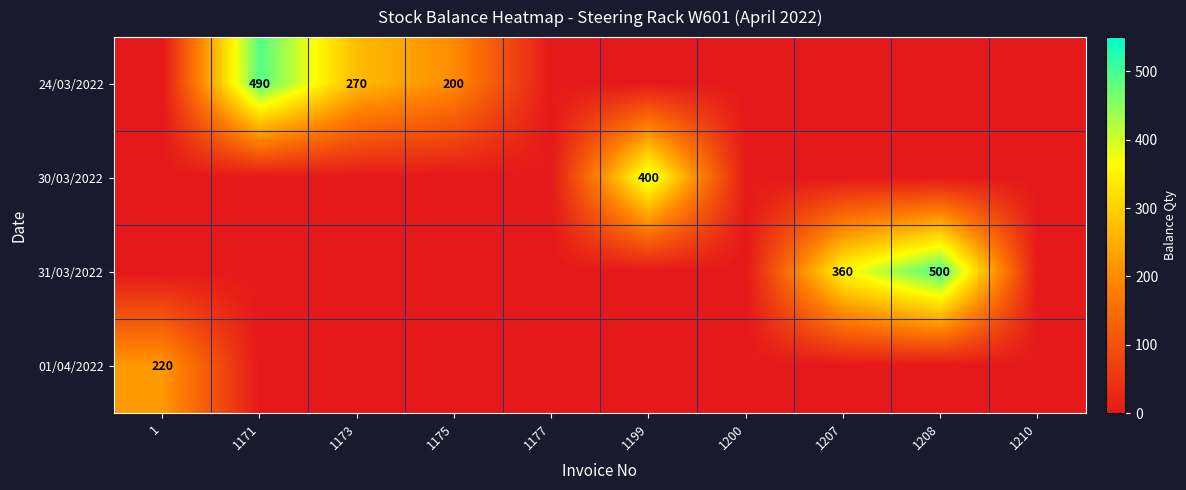

The value of 01/04/2022 at 1 is 220. True or false?

True